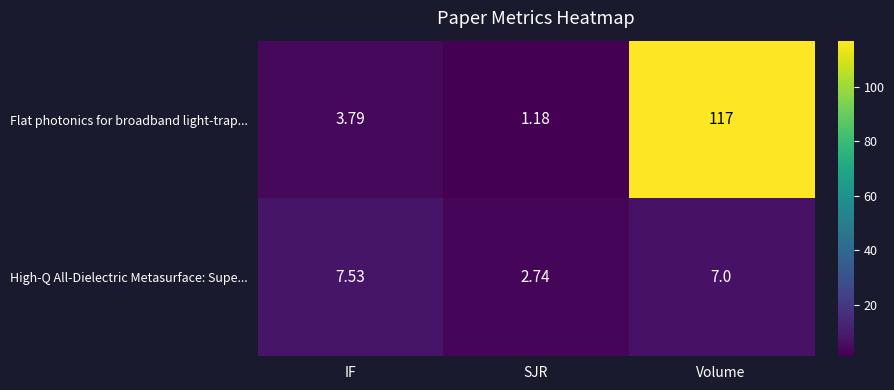

Which series has the largest range (max minus min)?

Flat photonics for broadband light-trap...